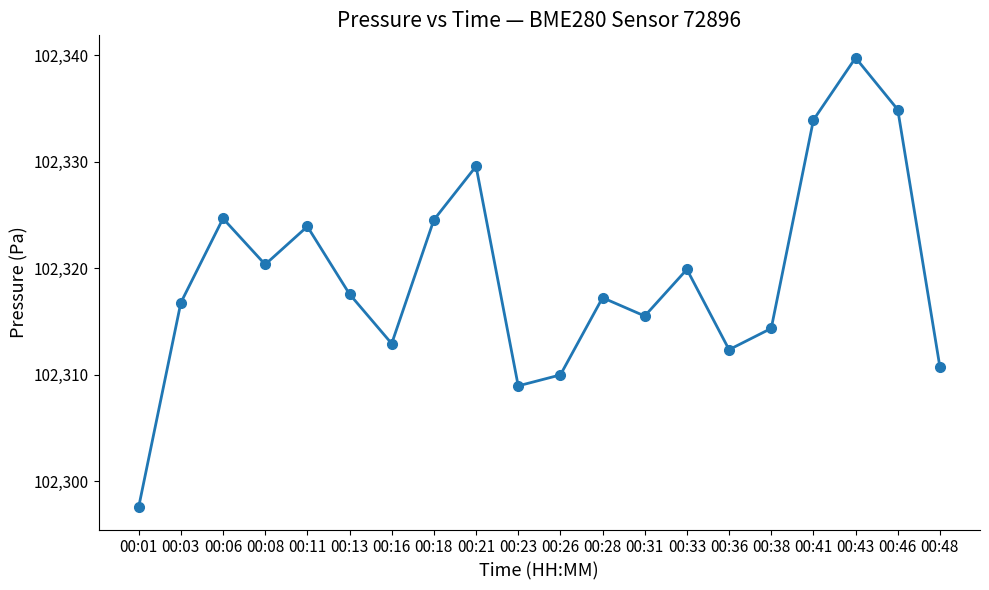

What is the difference between the second highest and minimum values?

37.3